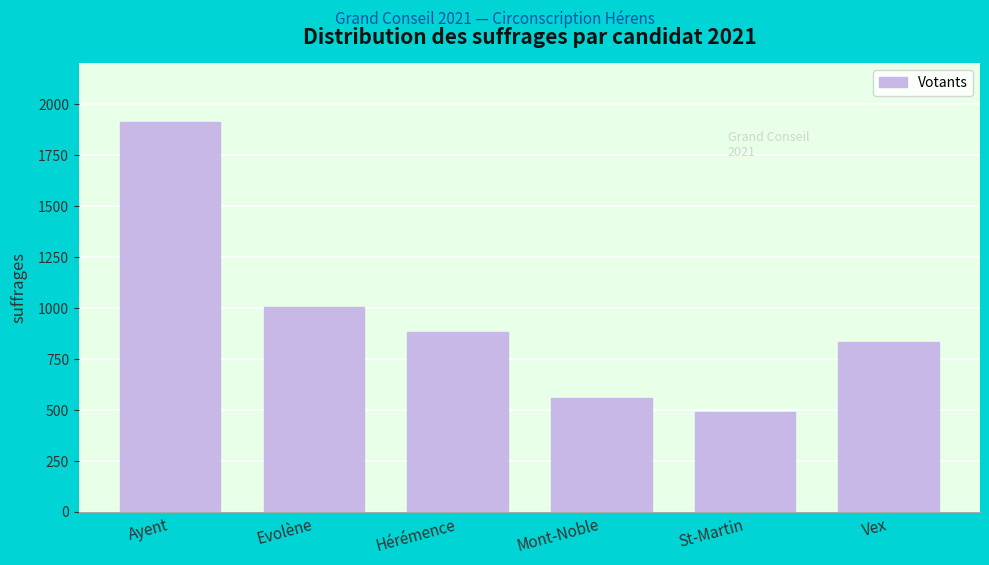

Reading left to right, extract all data points from this chart.

Ayent=1914	Evolène=1008	Hérémence=882	Mont-Noble=557	St-Martin=490	Vex=836